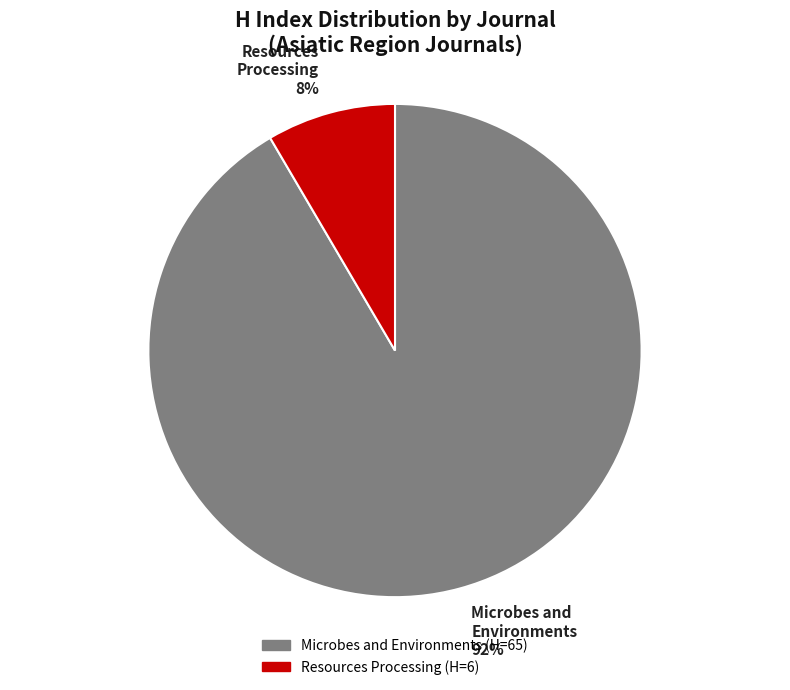

To the nearest percent, what portion does Microbes and Environments represent?

92%